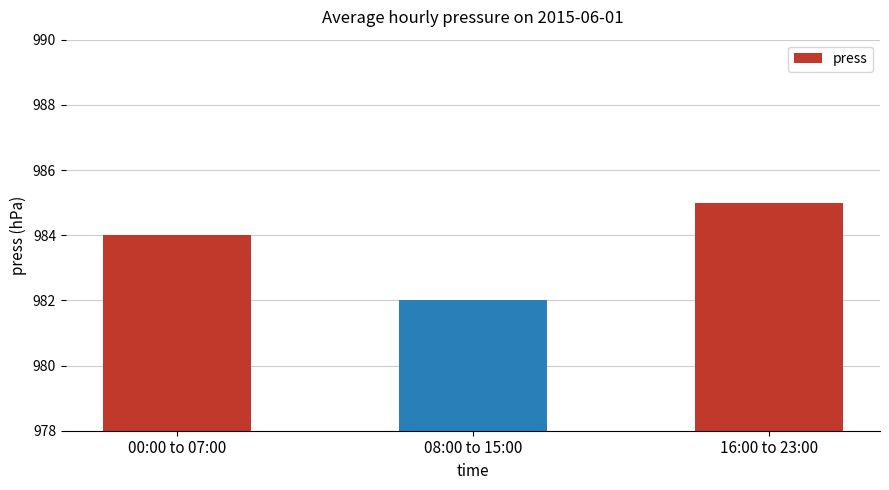

Read the value at 00:00 to 07:00.

984